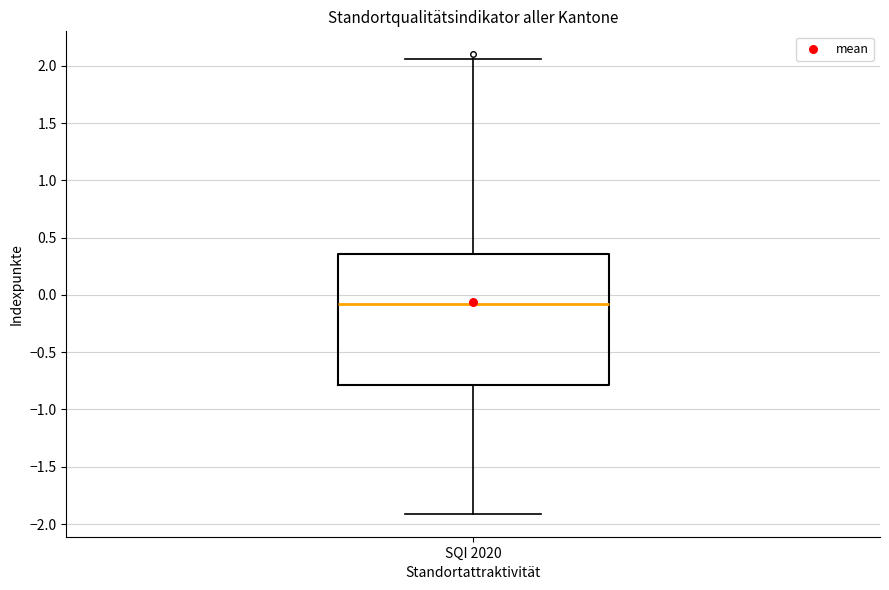

Read this box plot against the y-axis: the position of the median line, the range covered by the box, and the ends of both whiskers. The values are not printed on the chart, so give them approximately, as read against the axis.

median -0.10, box -0.80 to 0.35, whiskers -1.90 to 2.05